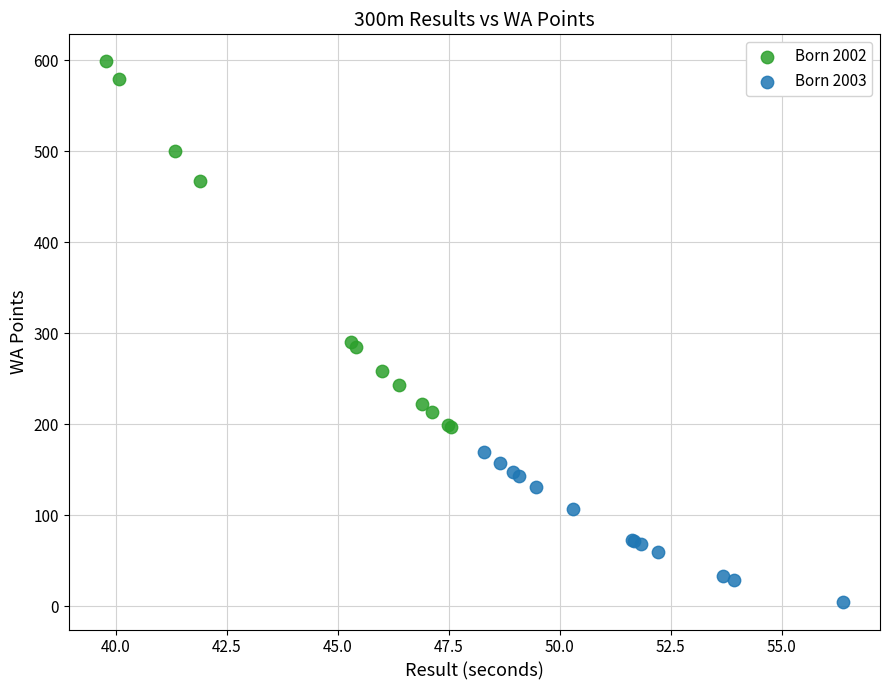

What are all the series names shown in the legend?

Born 2002, Born 2003